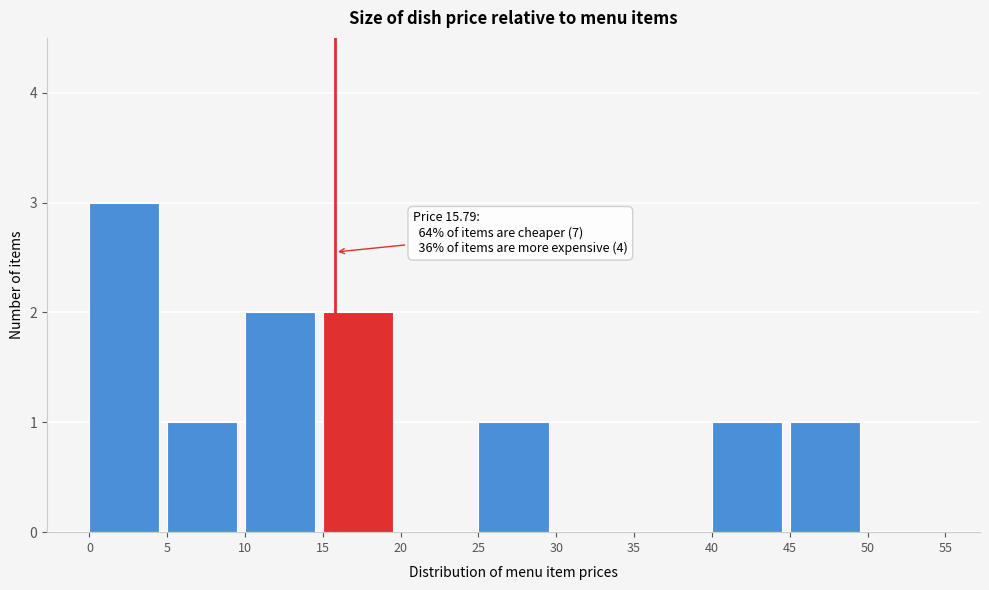

Which range on the x-axis has the tallest bar?

0 to 5